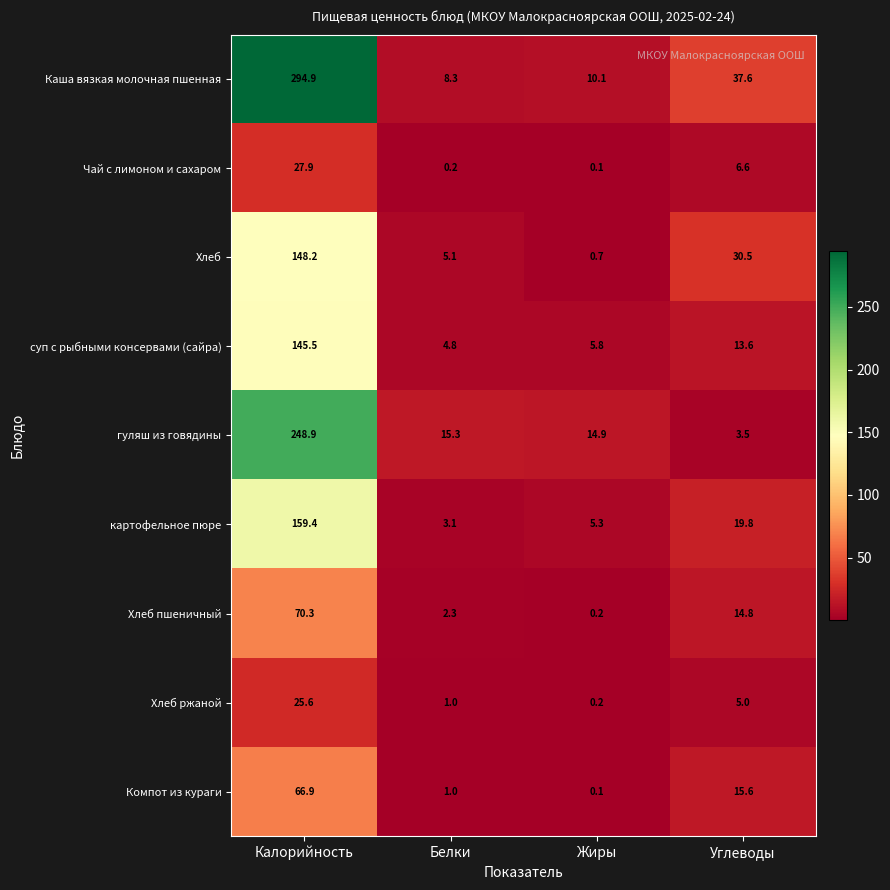

How many series are shown in this chart?

9